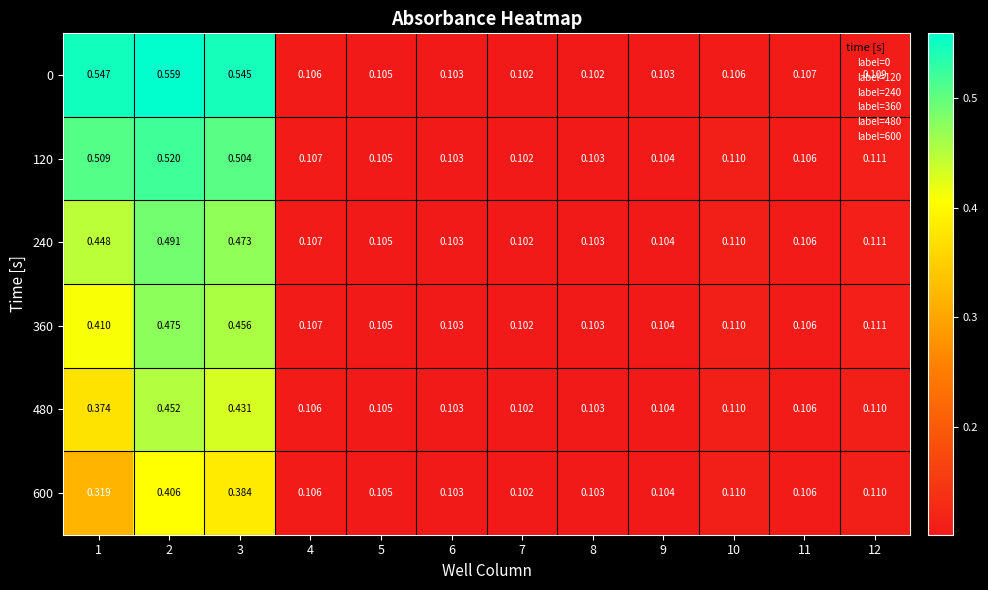

Is the value of 120 at 1 greater than the value of 0 at 1?

No